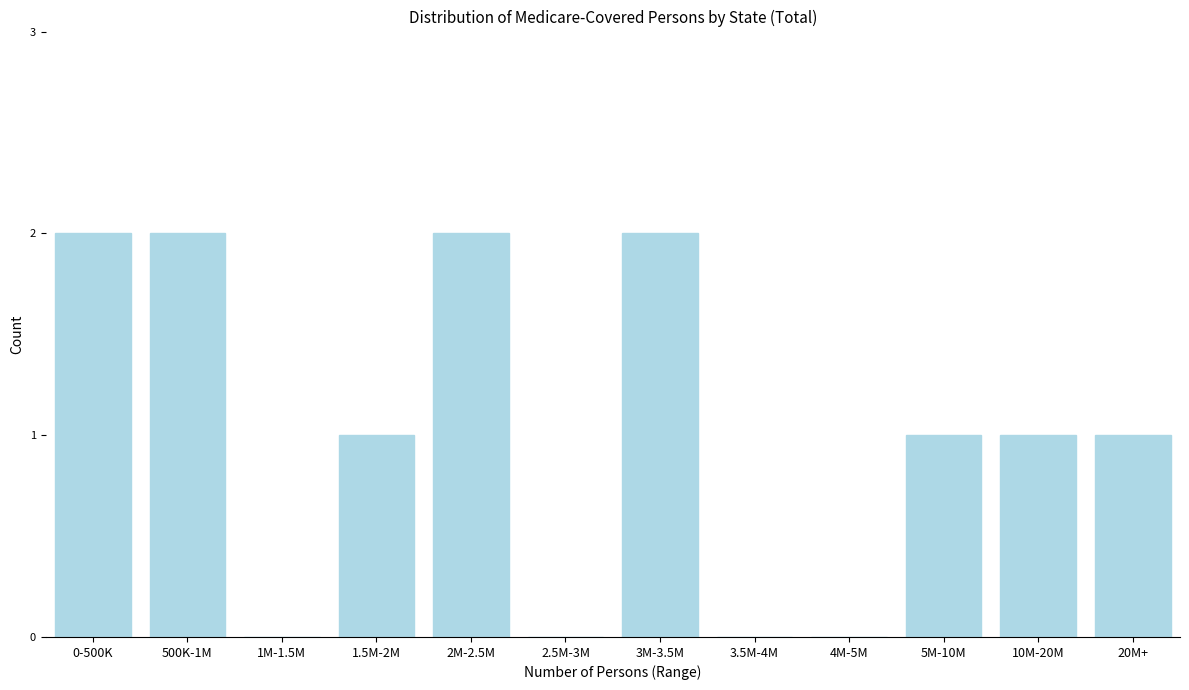

Reading left to right, list all the values displayed in this chart.

0-500K=2	500K-1M=2	1M-1.5M=0	1.5M-2M=1	2M-2.5M=2	2.5M-3M=0	3M-3.5M=2	3.5M-4M=0	4M-5M=0	5M-10M=1	10M-20M=1	20M+=1